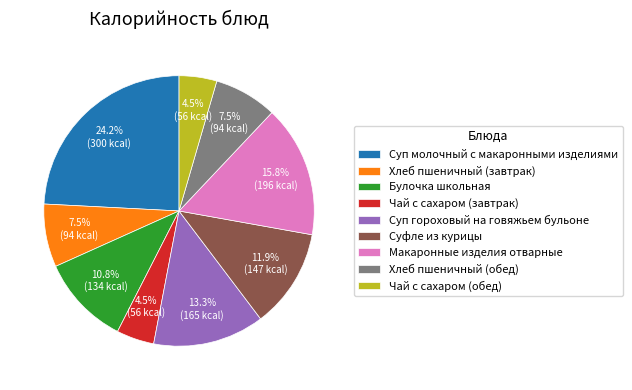

Does any single category account for the majority?

No